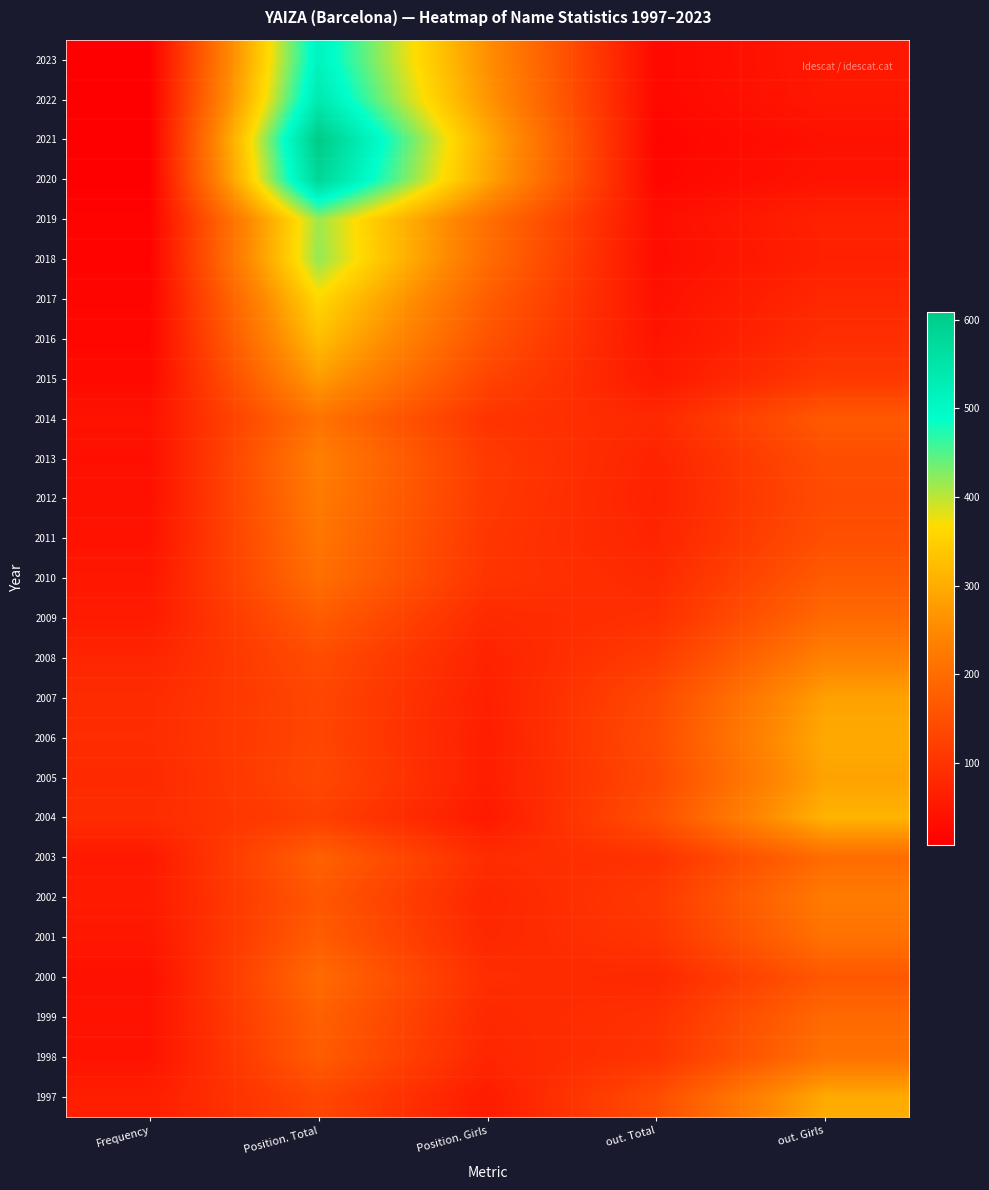

What is the minimum value shown in the chart?

8